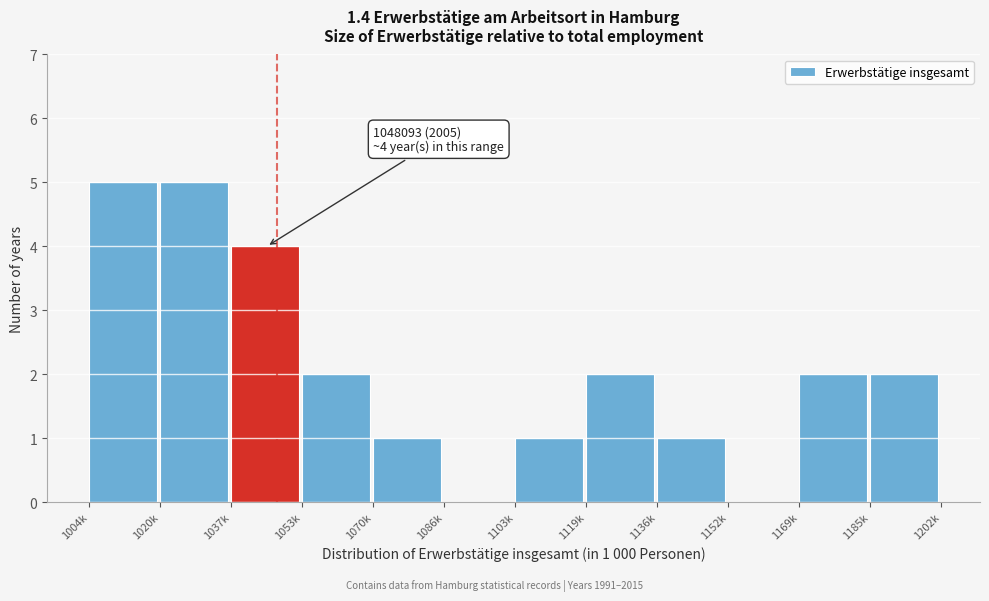

Reading left to right, extract all data points from this chart.

1004k=5	1020k=5	1037k=4	1053k=2	1070k=1	1086k=0	1103k=1	1119k=2	1136k=1	1152k=0	1169k=2	1185k=2